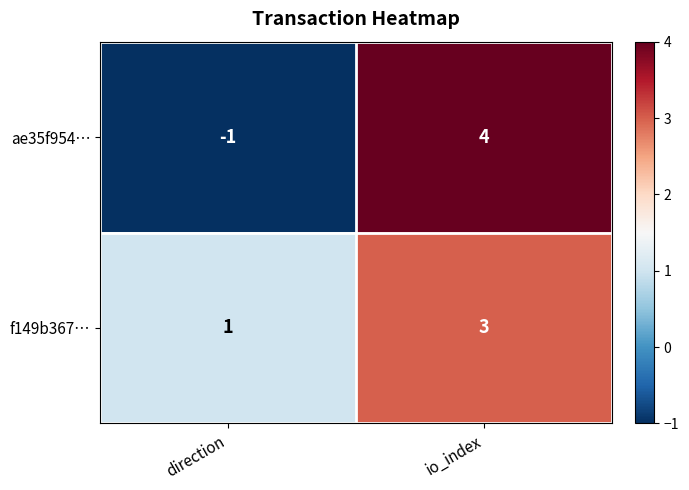

What is the sum of the ae35f954… values at direction and io_index?

3